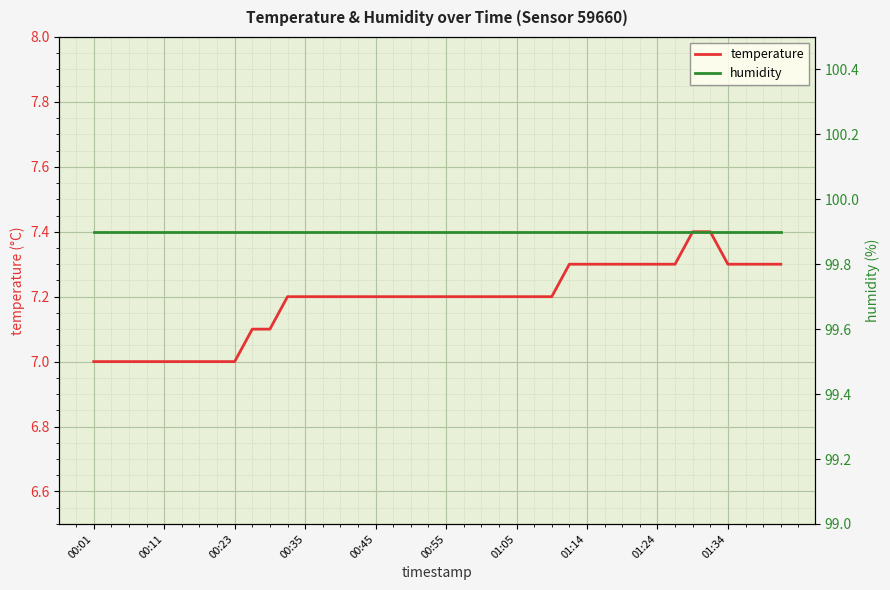

Reading left to right, what are all the values shown in this chart?

temperature: 7.0	7.0	7.0	7.0	7.0	7.0	7.0	7.0	7.0	7.1	7.1	7.2	7.2	7.2	7.2	7.2	7.2	7.2	7.2	7.2	7.2	7.2	7.2	7.2	7.2	7.2	7.2	7.3	7.3	7.3	7.3	7.3	7.3	7.3	7.4	7.4	7.3	7.3	7.3	7.3
humidity: 99.9	99.9	99.9	99.9	99.9	99.9	99.9	99.9	99.9	99.9	99.9	99.9	99.9	99.9	99.9	99.9	99.9	99.9	99.9	99.9	99.9	99.9	99.9	99.9	99.9	99.9	99.9	99.9	99.9	99.9	99.9	99.9	99.9	99.9	99.9	99.9	99.9	99.9	99.9	99.9